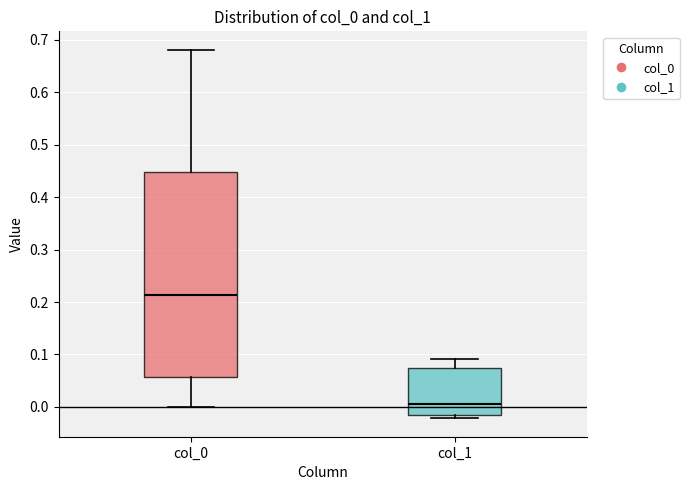

Reading left to right, read every box against the y-axis: the position of its median line, the range the box covers, and the ends of its whiskers. The values are not printed on the chart, so give them approximately, as read against the axis.

col_0: median 0.21, box 0.06 to 0.45, whiskers 0.00 to 0.68
col_1: median 0.01, box -0.02 to 0.07, whiskers -0.02 (just below the box's lower edge) to 0.09